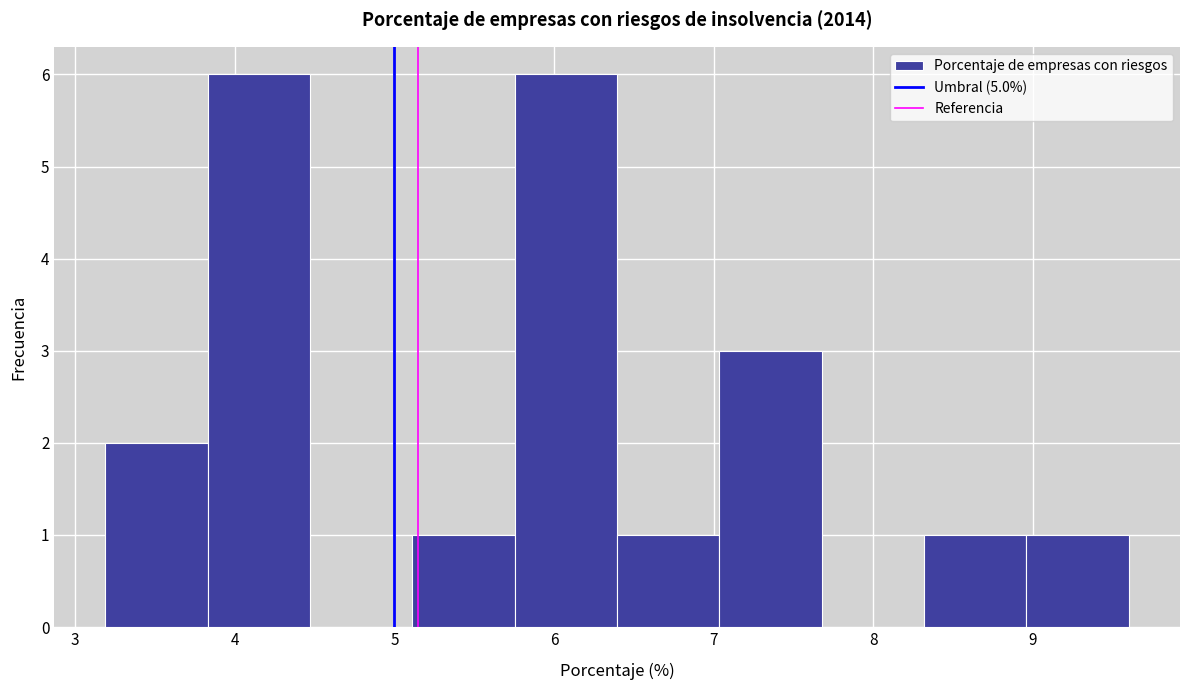

Reading left to right, list every bar in this chart as the range it spans on the x-axis followed by its height. Neither the bar edges nor the heights are printed on the chart, so give them approximately, as read against the axes.

3.2 to 3.8: 2
3.8 to 4.5: 6
4.5 to 5.1: 0
5.1 to 5.8: 1
5.8 to 6.4: 6
6.4 to 7.0: 1
7.0 to 7.7: 3
7.7 to 8.3: 0
8.3 to 9.0: 1
9.0 to 9.6: 1